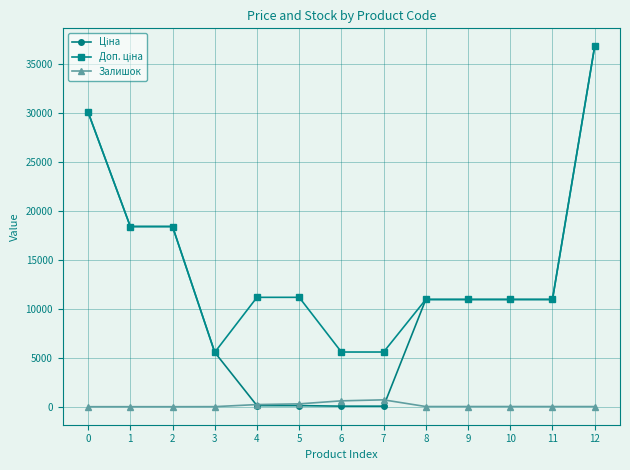

At which category is the sum across all series the highest?

12